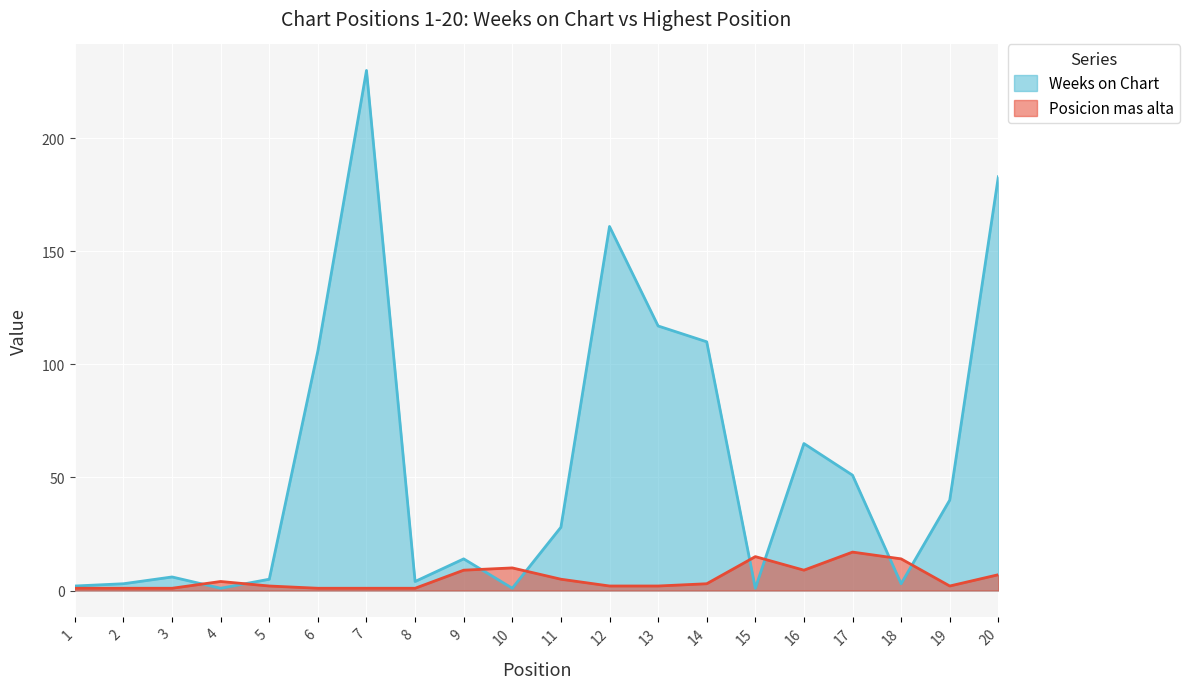

At how many categories does at least one series exceed 94?

6